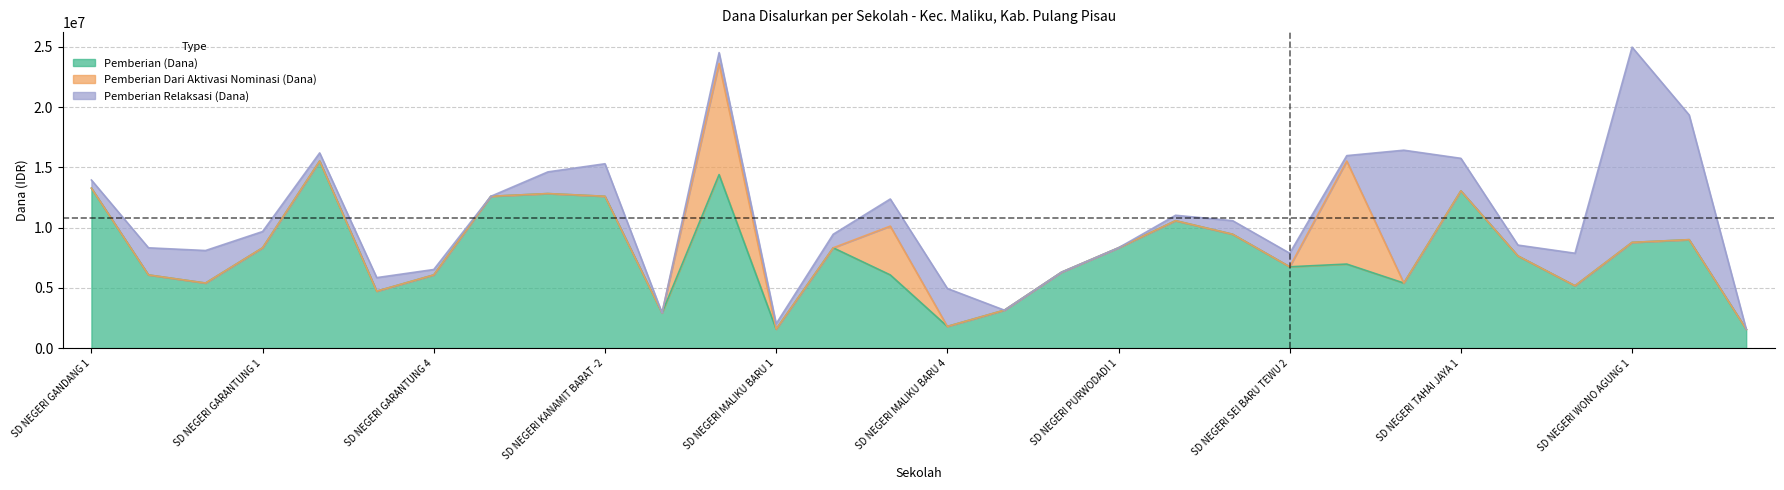

What is the approximate value of Pemberian Relaksasi (Dana) at SD NEGERI SEI BARU TEWU 1, to the nearest 50?

1125000